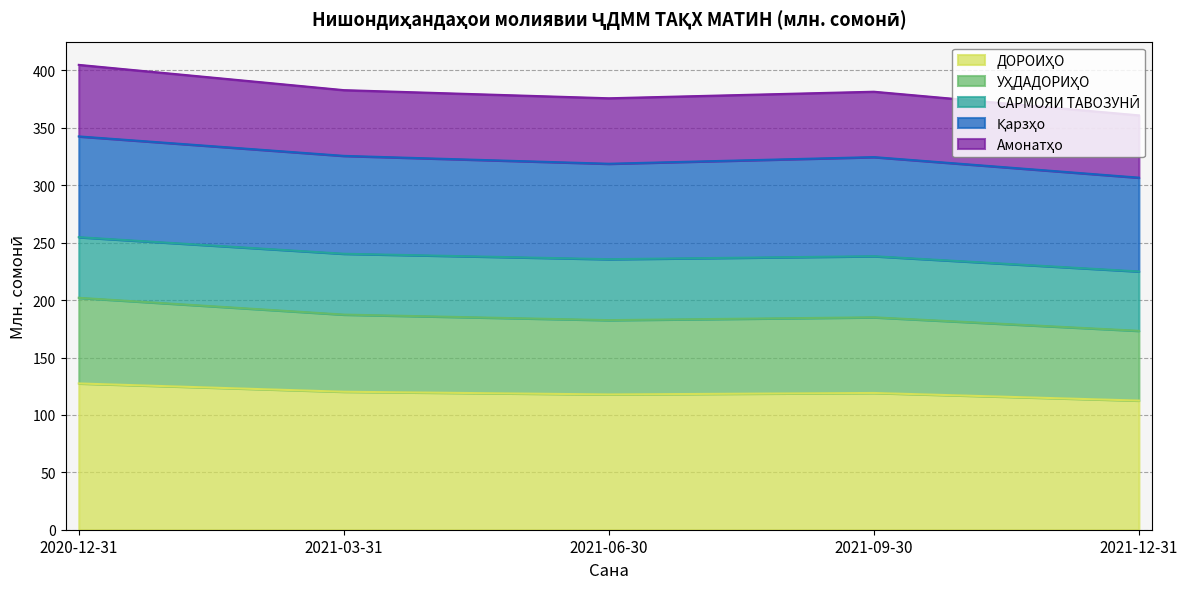

In ДОРОИҲО, how many points are higher than both neighbors (excluding endpoints)?

1